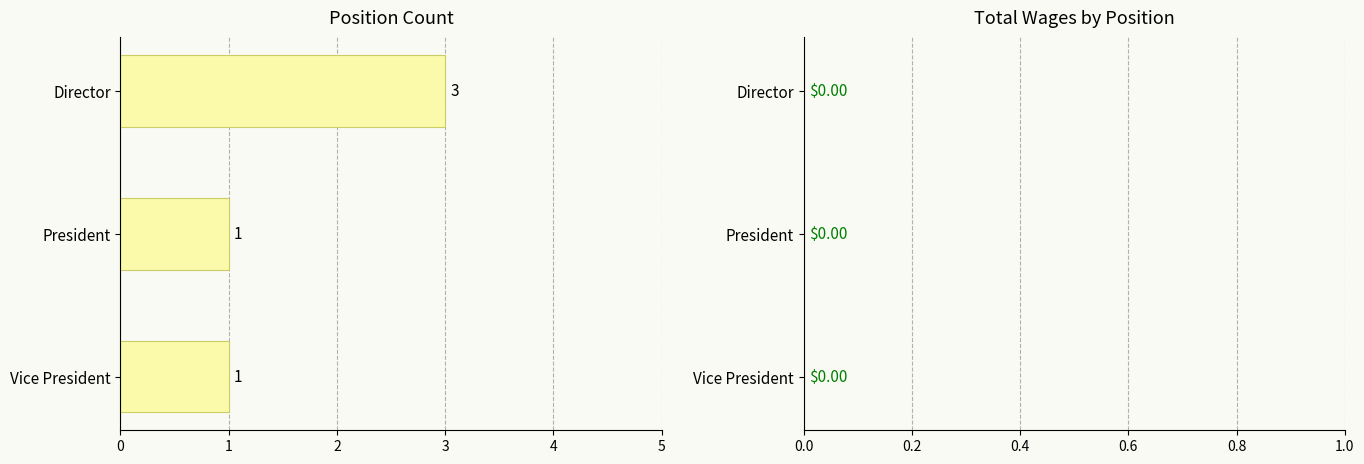

True or false: the data shows 3 at Director.

True